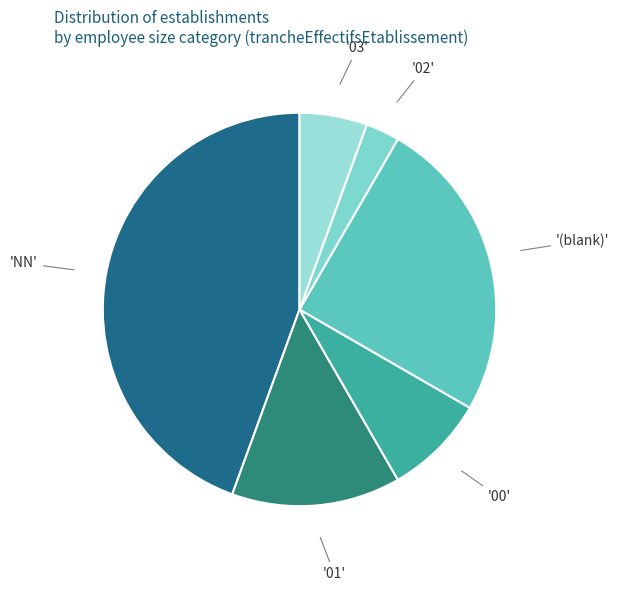

Count the number of slices in the pie.

6